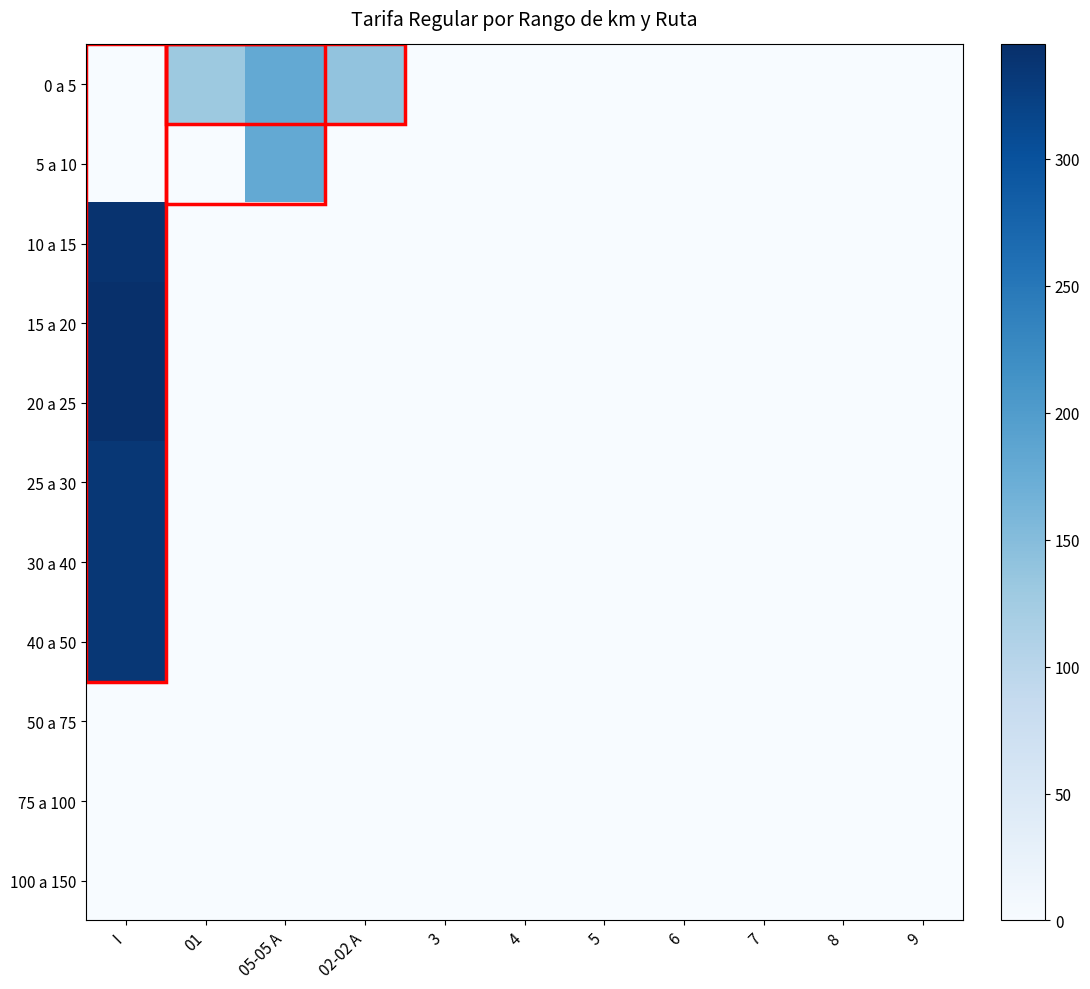

List the series in order of their peak value, highest first.

15 a 20, 20 a 25, 10 a 15, 25 a 30, 30 a 40, 40 a 50, 0 a 5, 5 a 10, 50 a 75, 75 a 100, 100 a 150